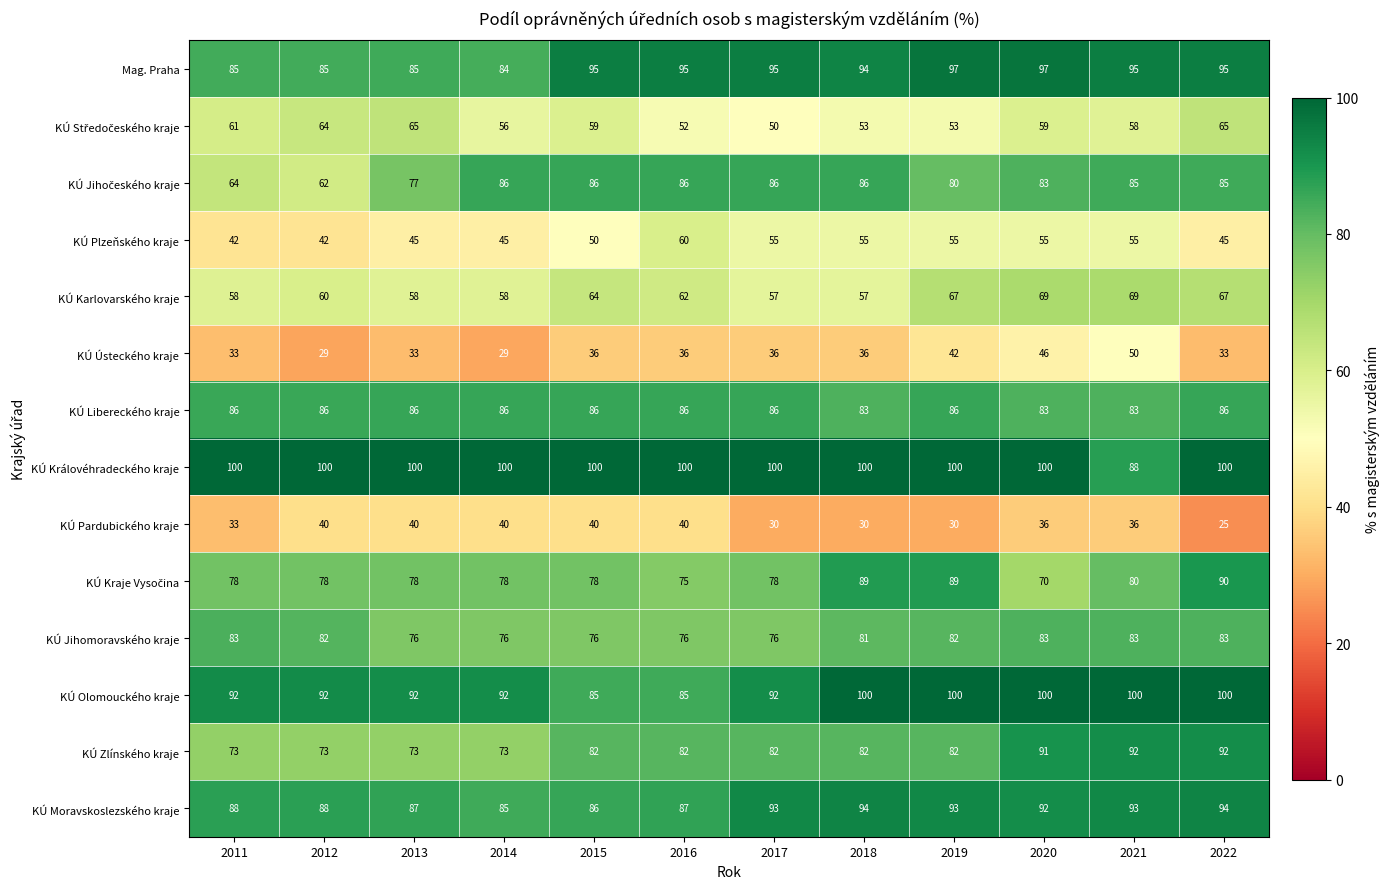

What is the maximum value shown in the chart?

100